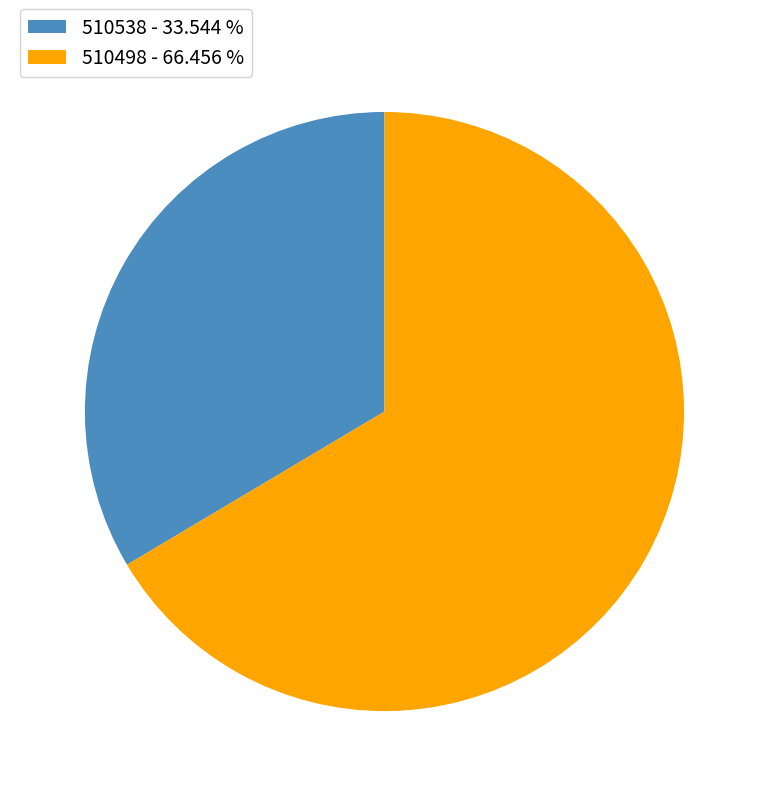

Between 510498 - 66.456 % and 510538 - 33.544 %, which is larger?

510498 - 66.456 %